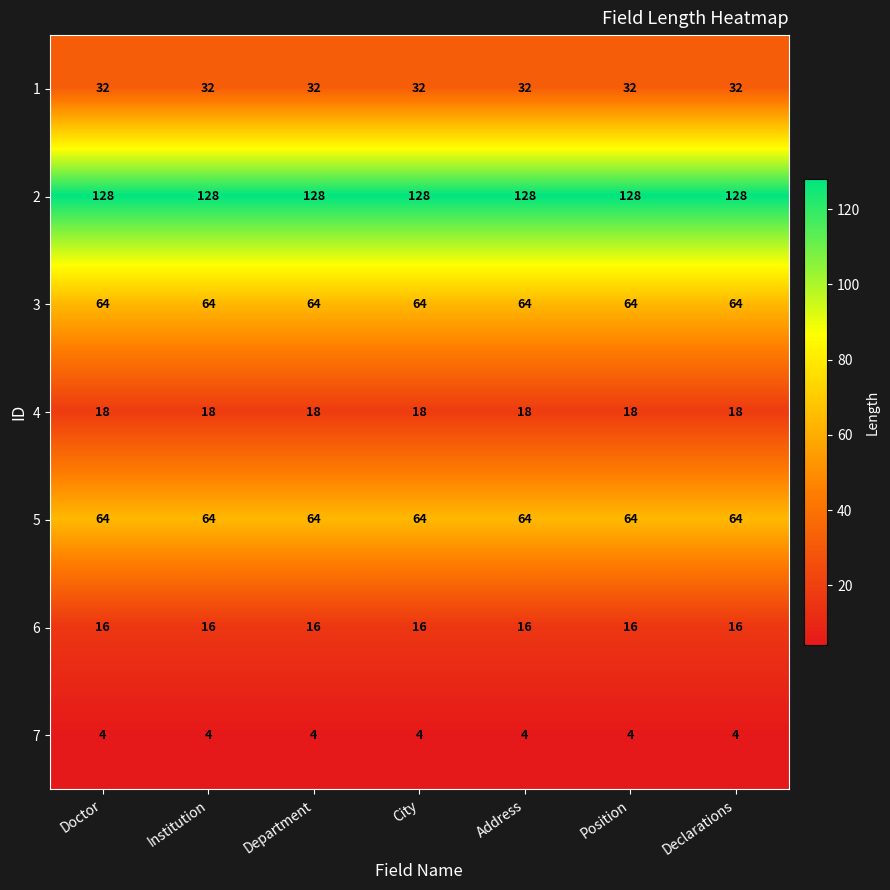

Read the 4 value at City.

18